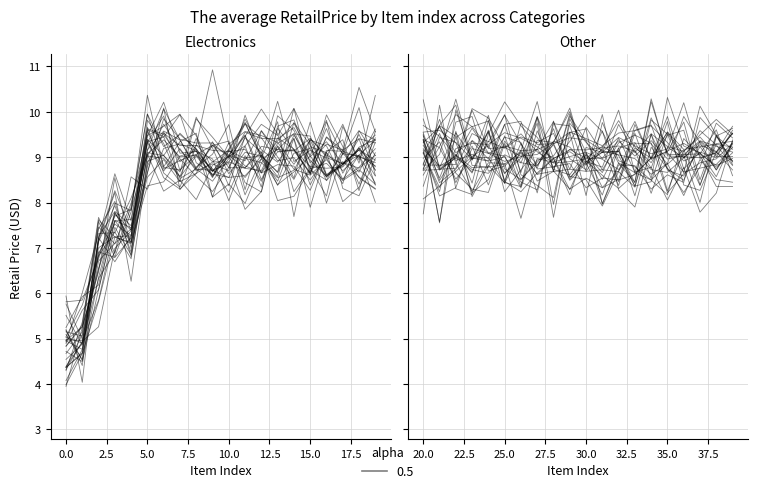

What is the difference between the second highest and minimum values?

1.8